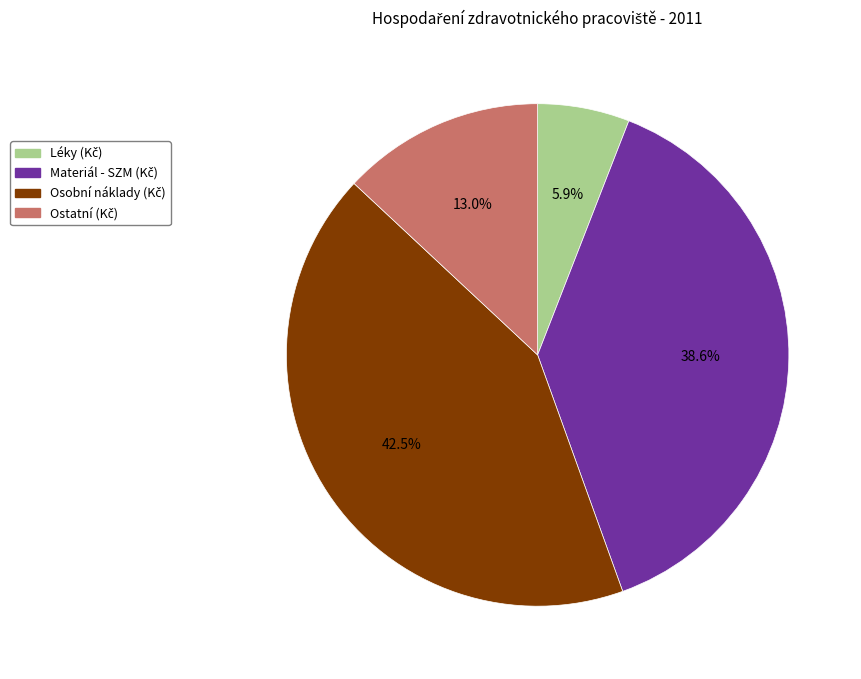

Is there a majority slice in this chart?

No